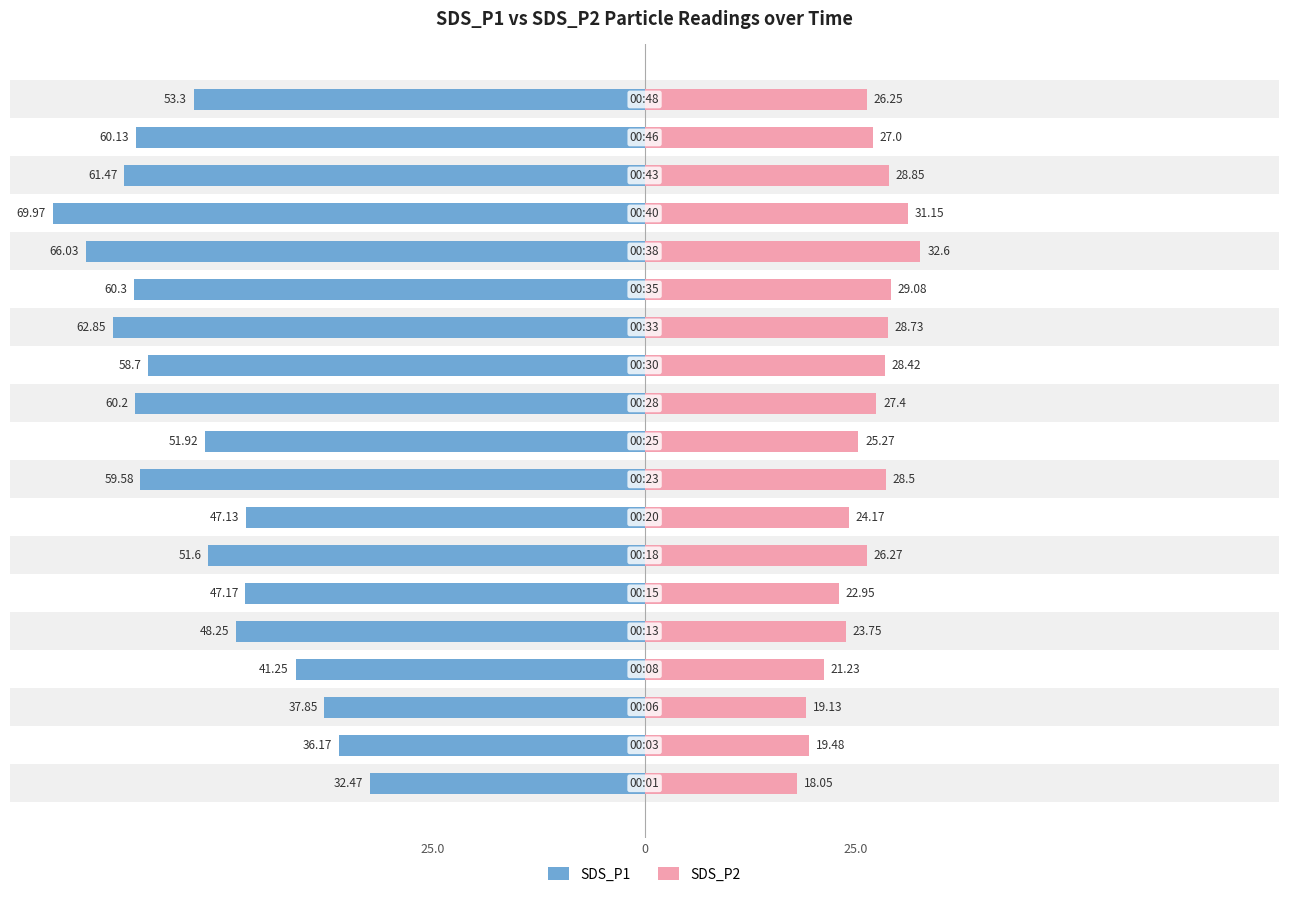

What is the average value of the SDS_P1 series?

53.0